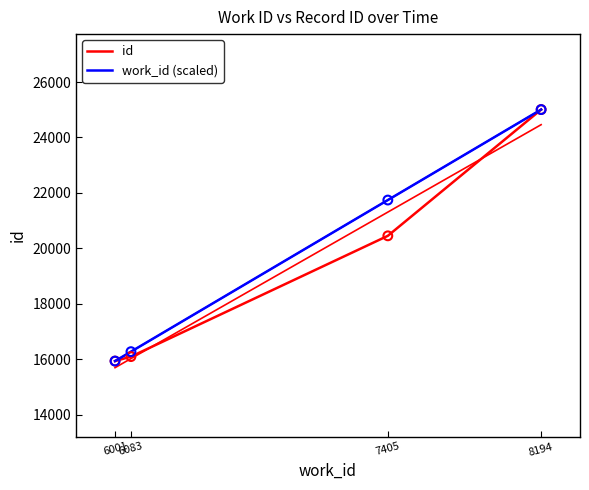

Which series reaches the minimum Y coordinate?

id